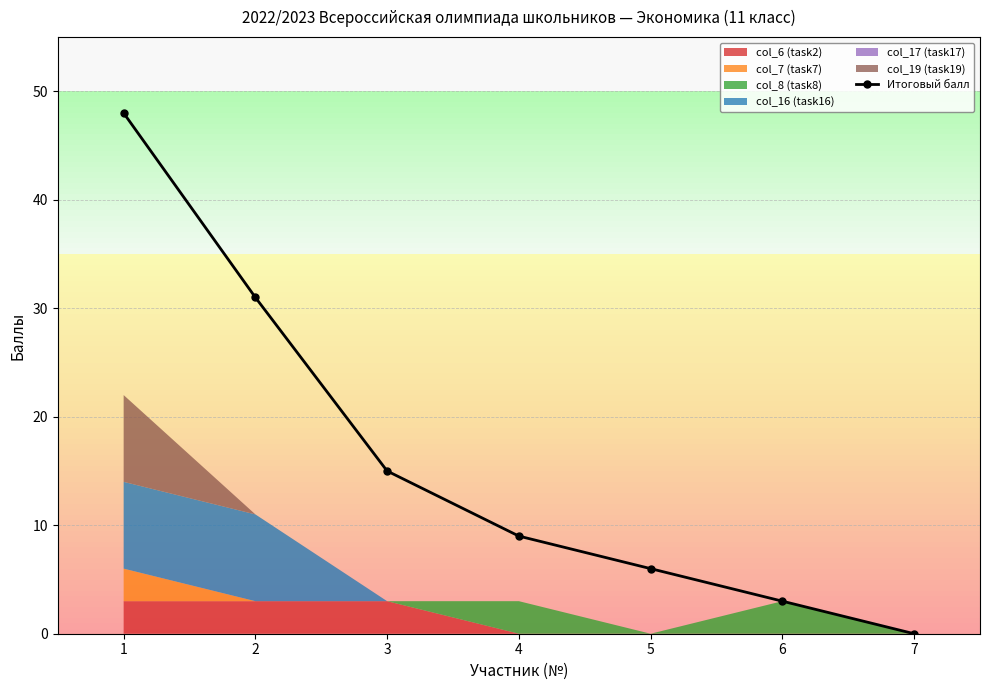

What is the sum of the values at 6 and 2?

34